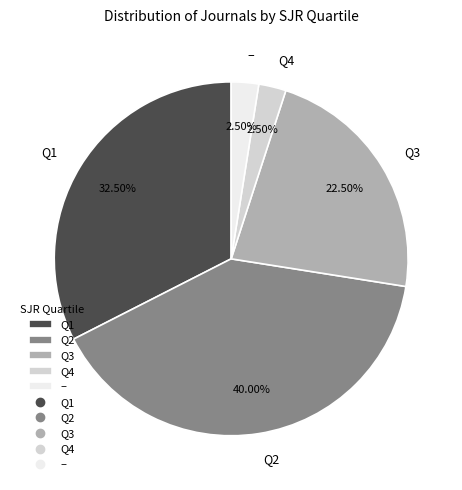

How many segments does this pie chart have?

5